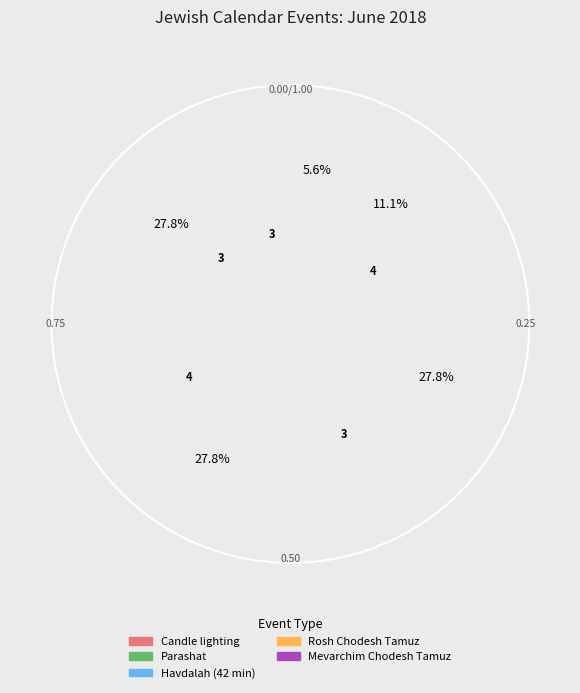

Which slice is the largest?

Candle lighting